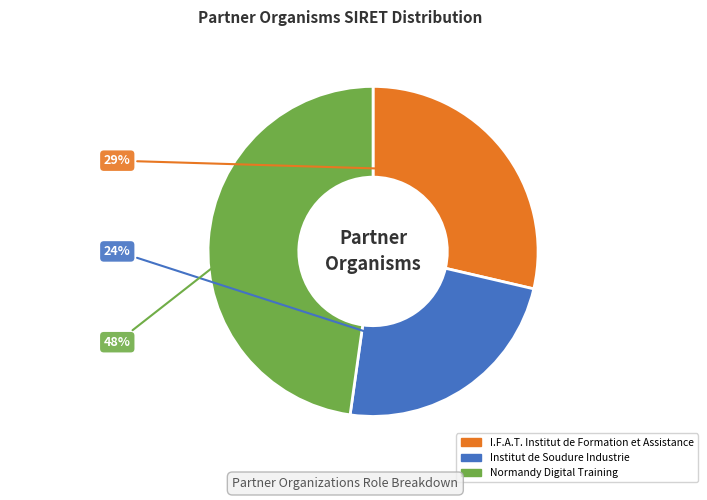

The Normandy Digital Training slice represents 39% of the pie. True or false?

False